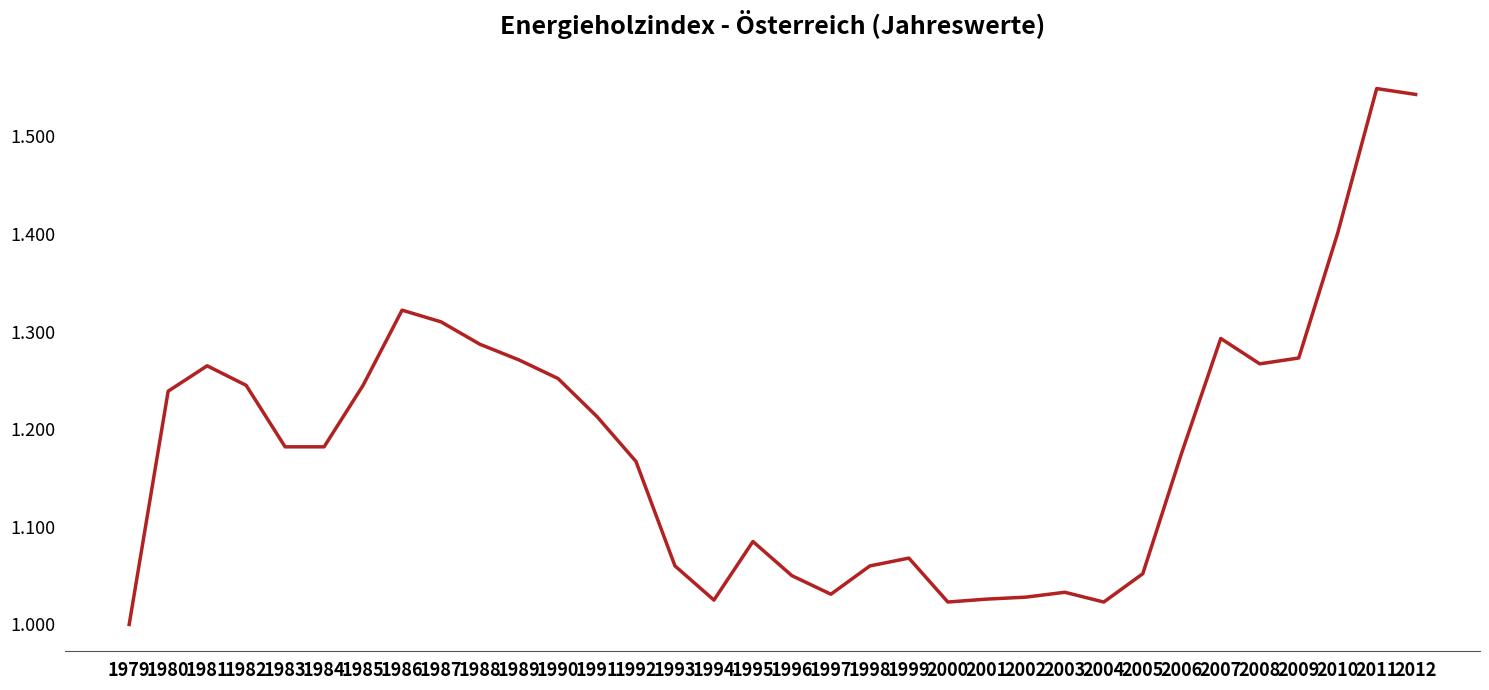

How many lines are shown in the chart?

1